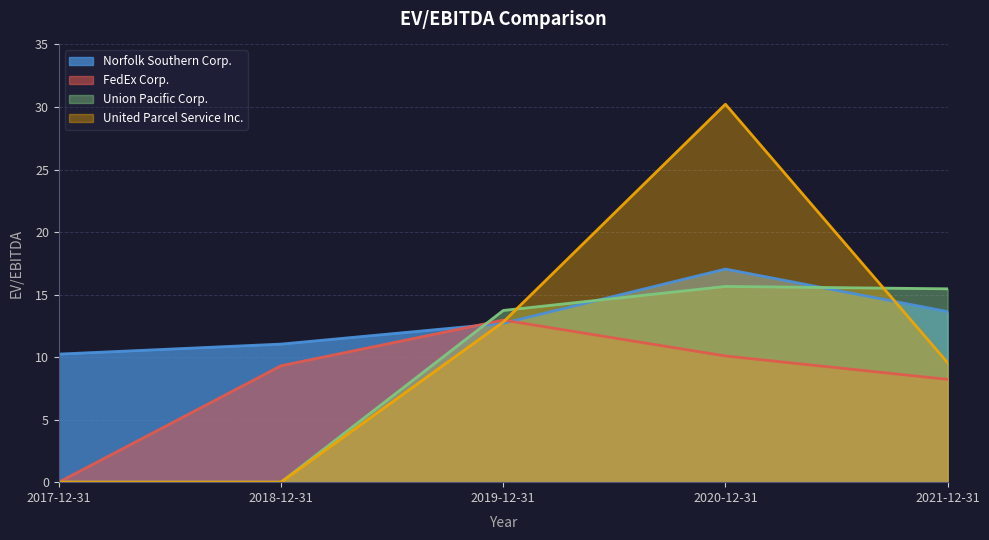

What is the sum of the FedEx Corp. values at 2021-12-31 and 2017-12-31?

8.2